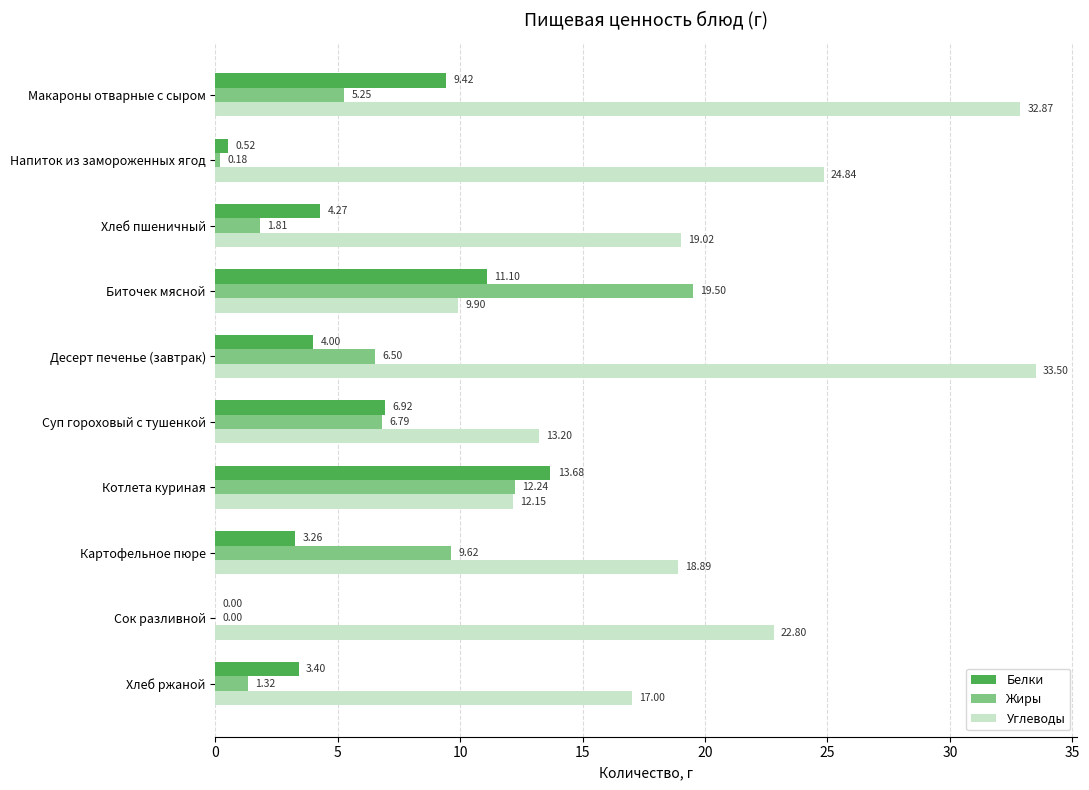

Which series changed the most between Биточек мясной and Десерт печенье (завтрак)?

Углеводы